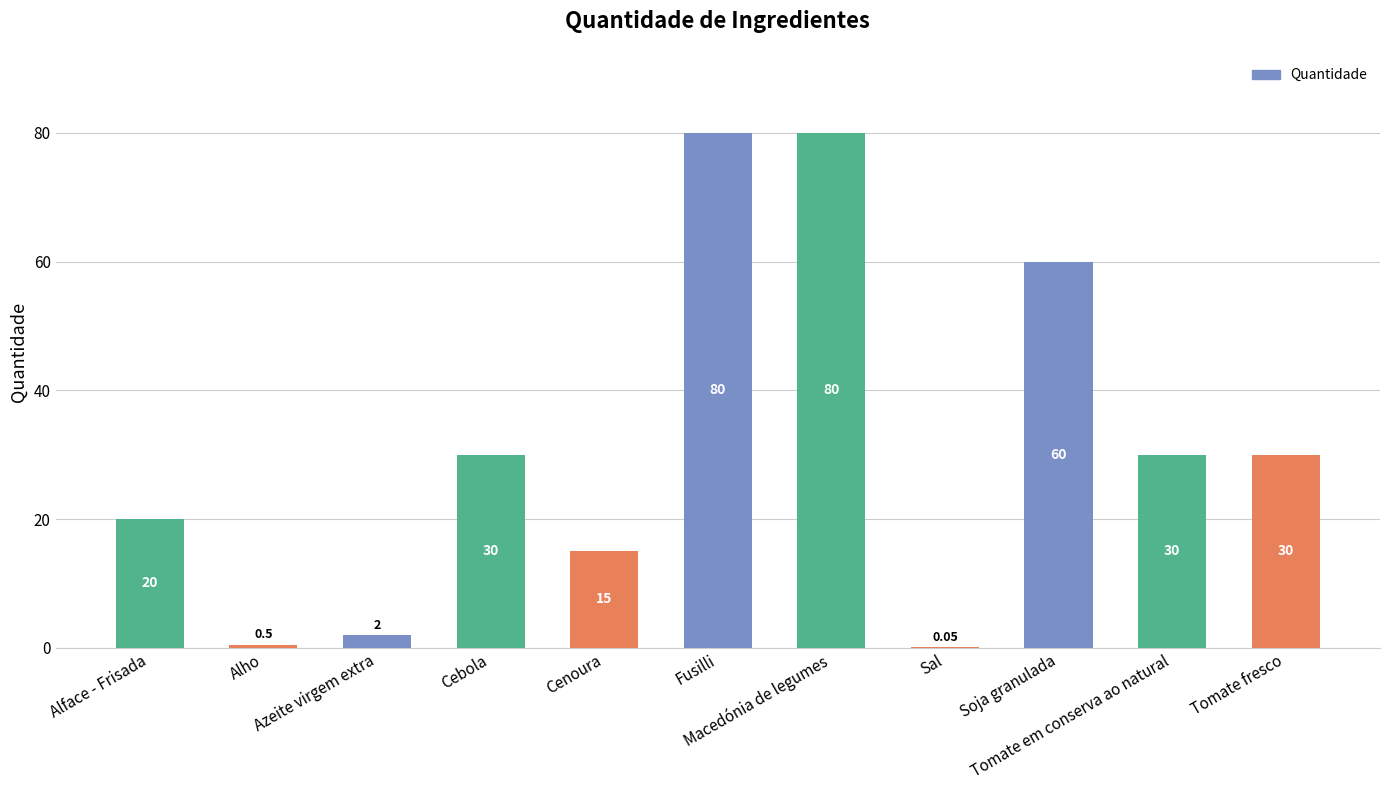

List the labels in order of value, smallest first.

Sal, Alho, Azeite virgem extra, Cenoura, Alface - Frisada, Cebola, Tomate em conserva ao natural, Tomate fresco, Soja granulada, Fusilli, Macedónia de legumes